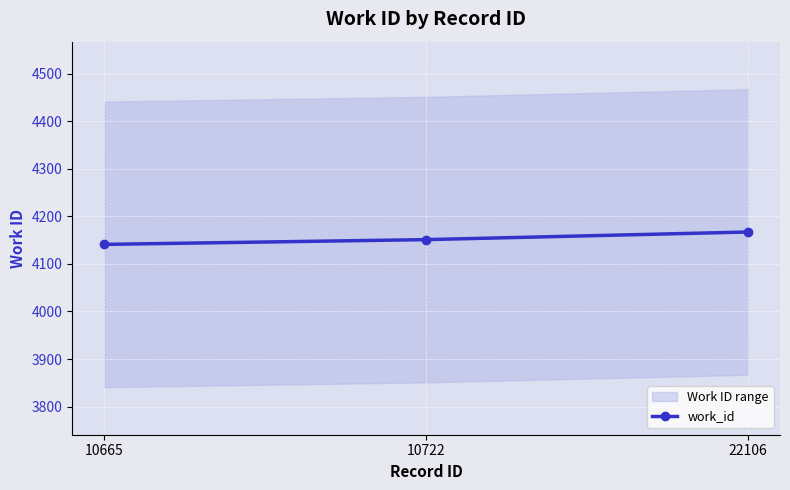

What is the difference between the values at 10722 and 22106?

16